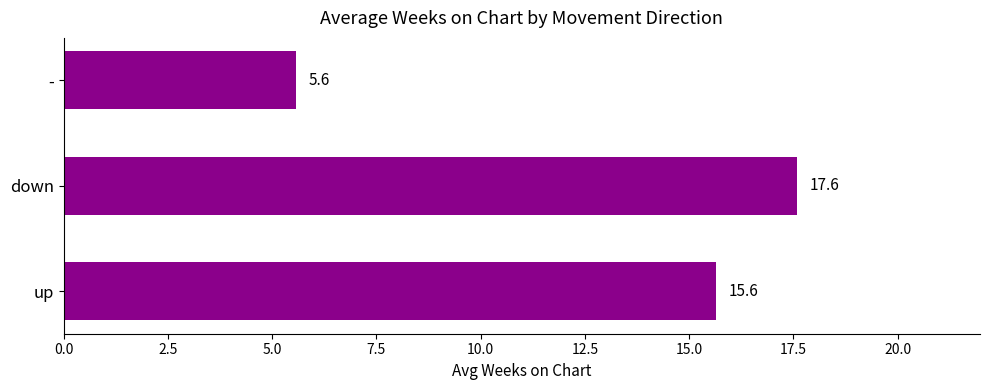

The value at up is 23.3. True or false?

False